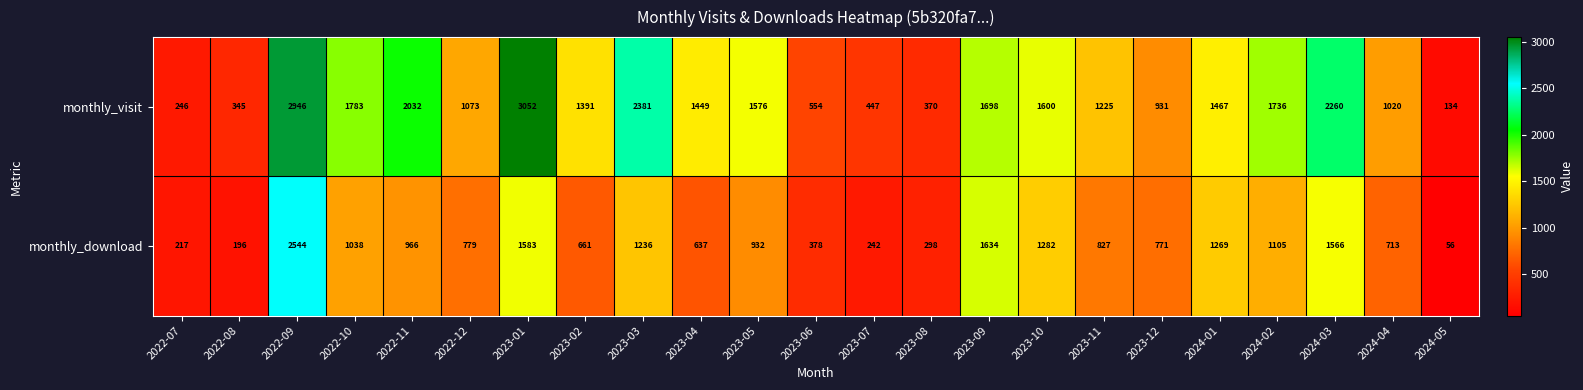

List the series in order of their overall mean, highest first.

monthly_visit, monthly_download